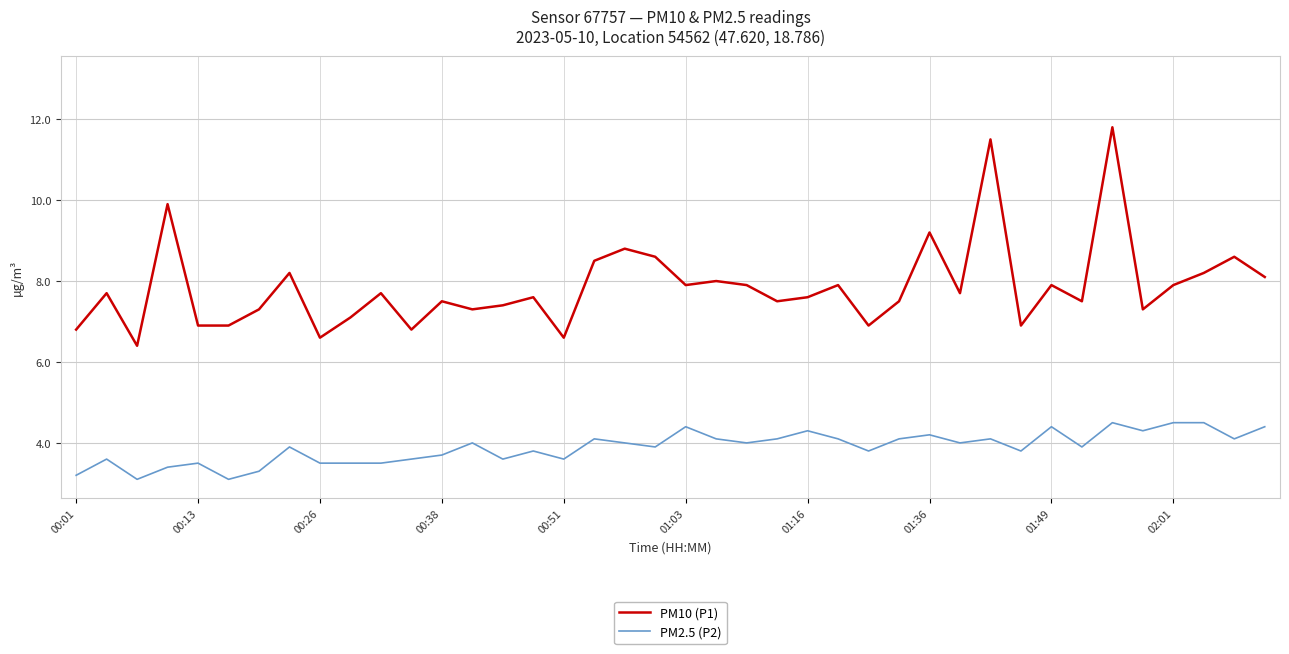

List the series in order of their peak value, lowest first.

PM2.5 (P2), PM10 (P1)